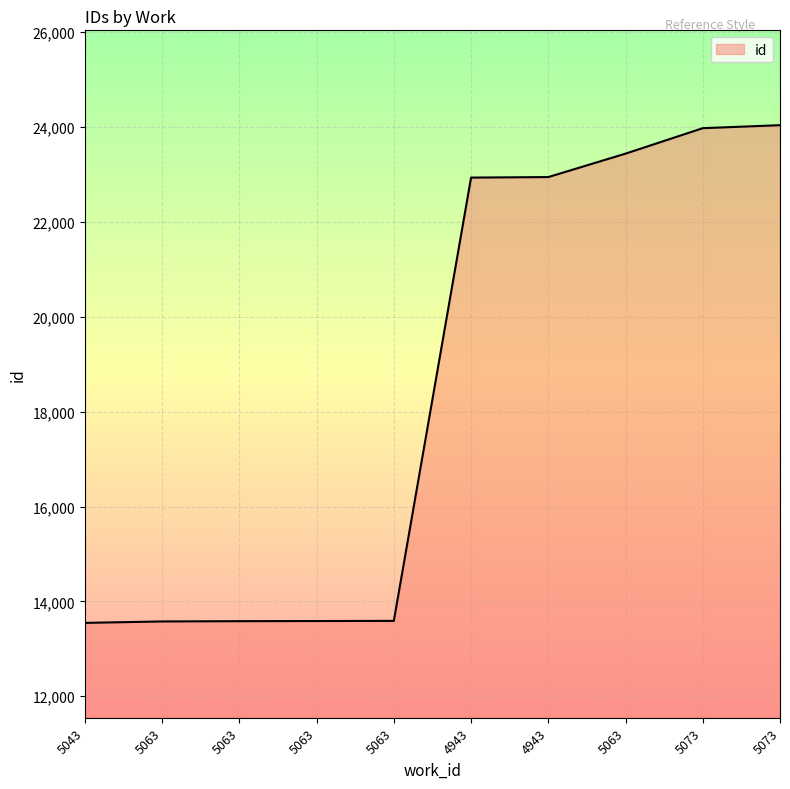

Is it true that the value at 5063 is 7545?

False